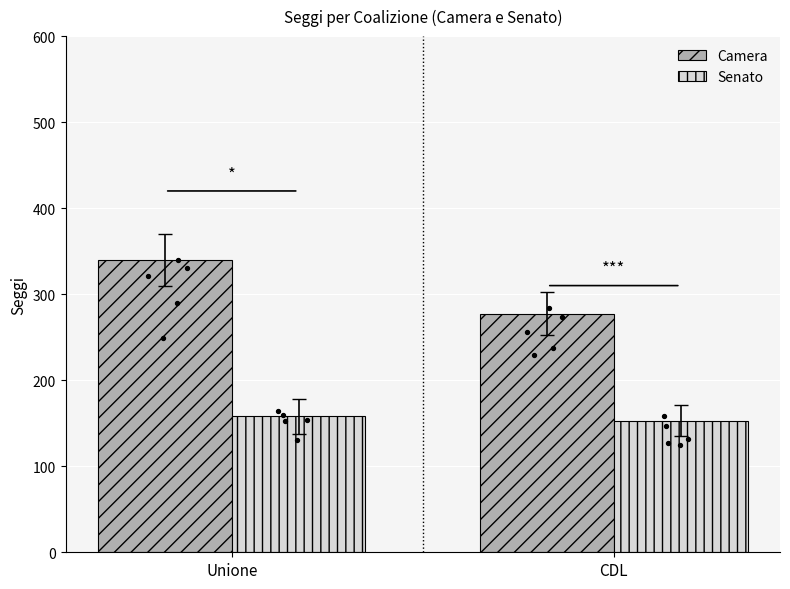

Which series reaches the maximum Y coordinate?

Camera